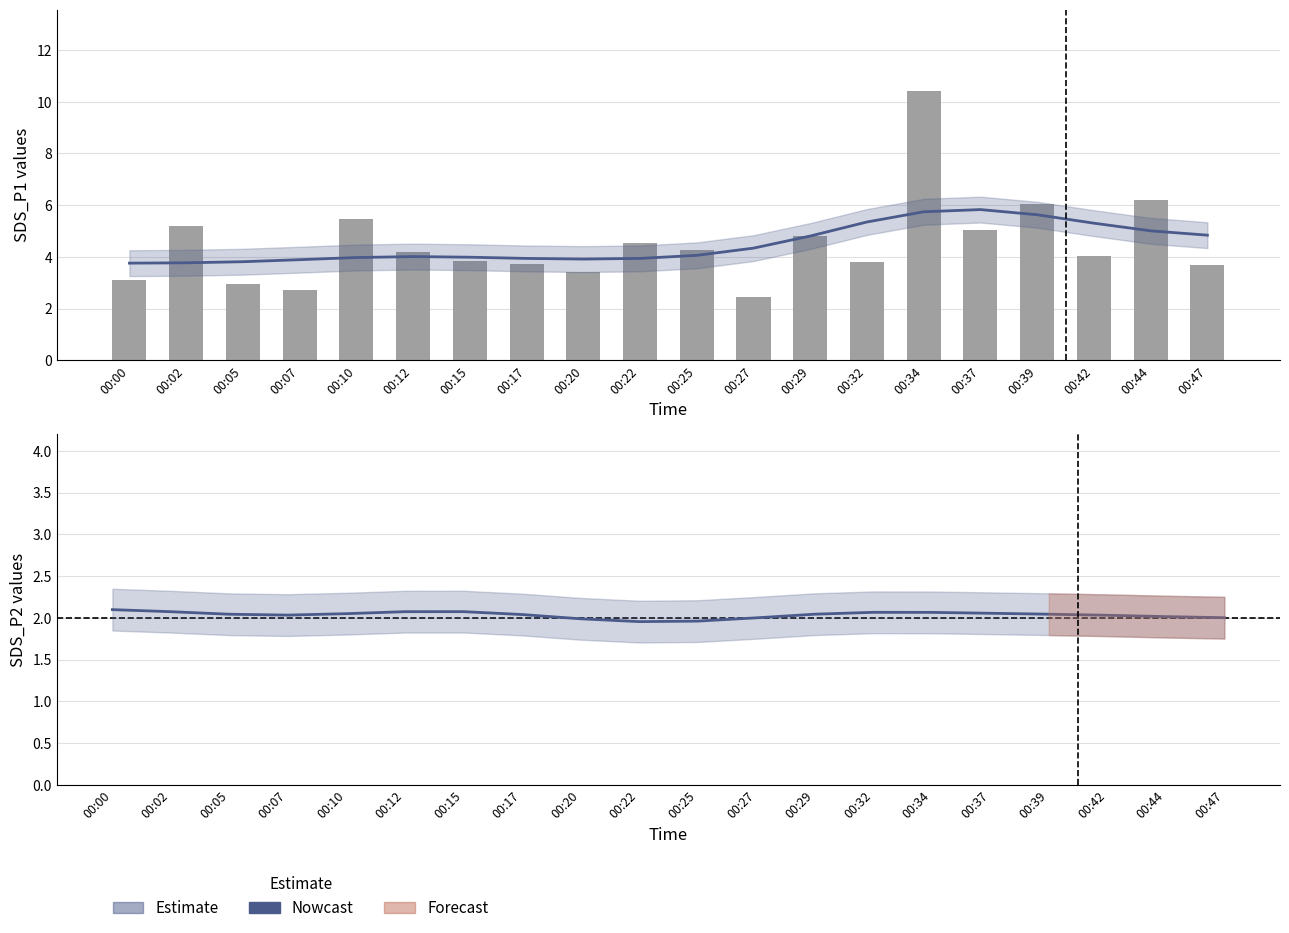

Which series has the largest total across all categories?

SDS_P1